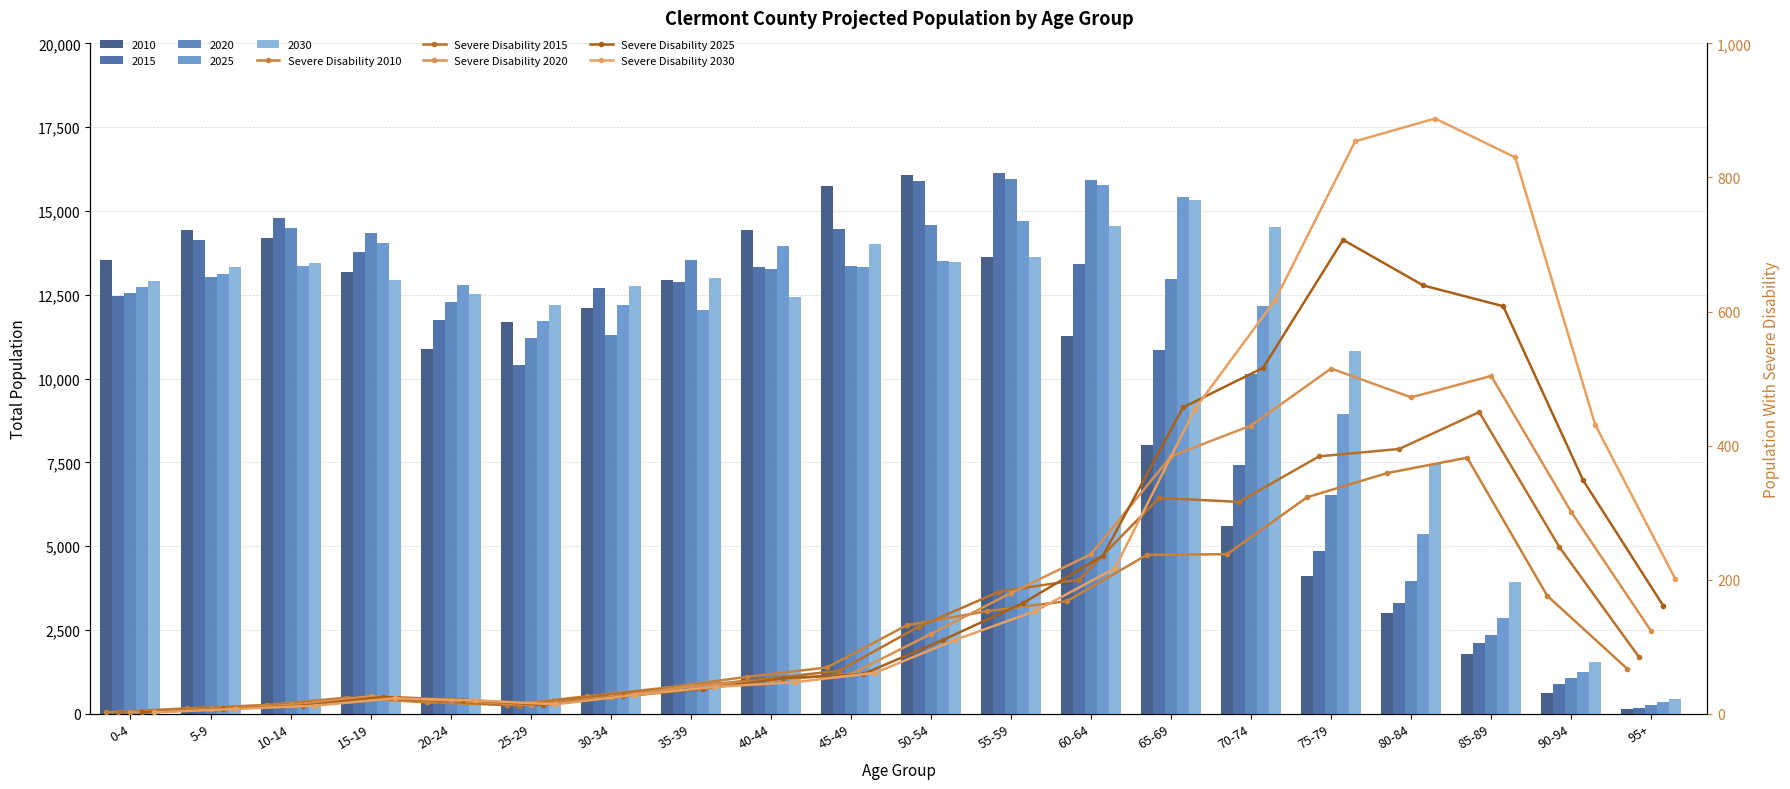

Which category has the lowest value in the Severe Disability 2015 series?

0-4